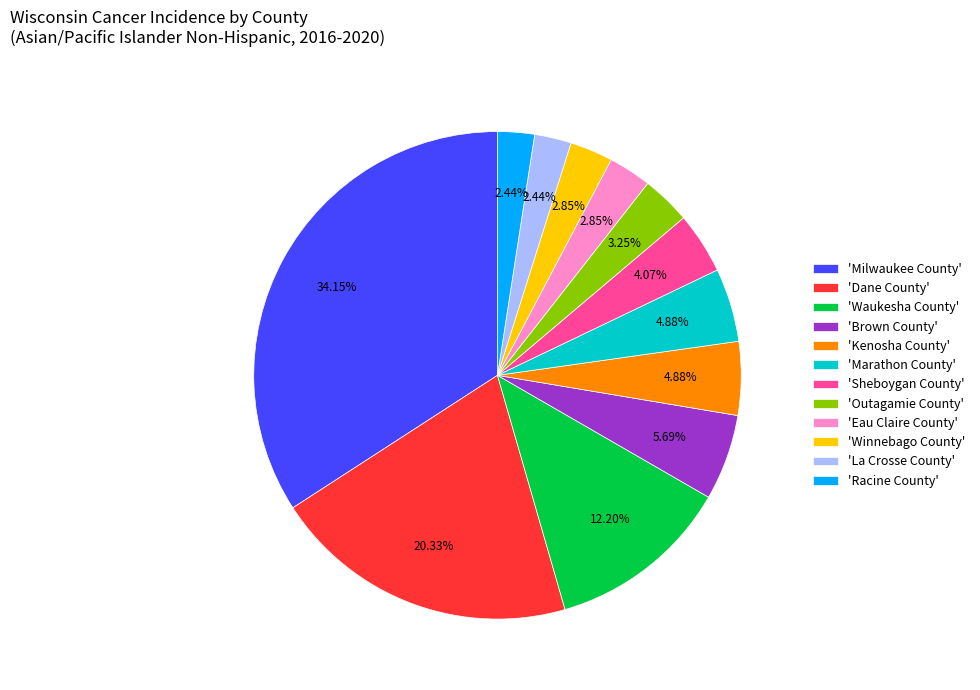

What is the ratio of the value at 'Marathon County' to the value at 'Outagamie County'?

1.5